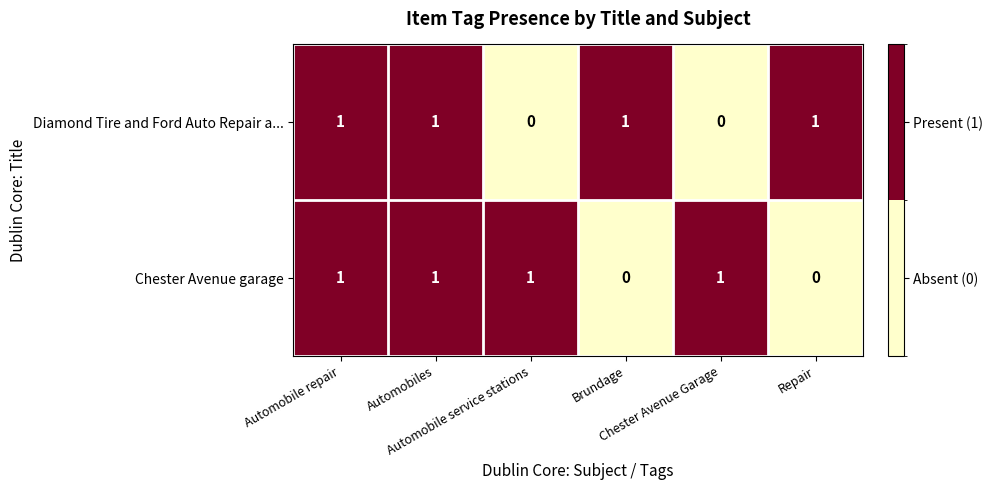

At how many categories does at least one series exceed 0?

6